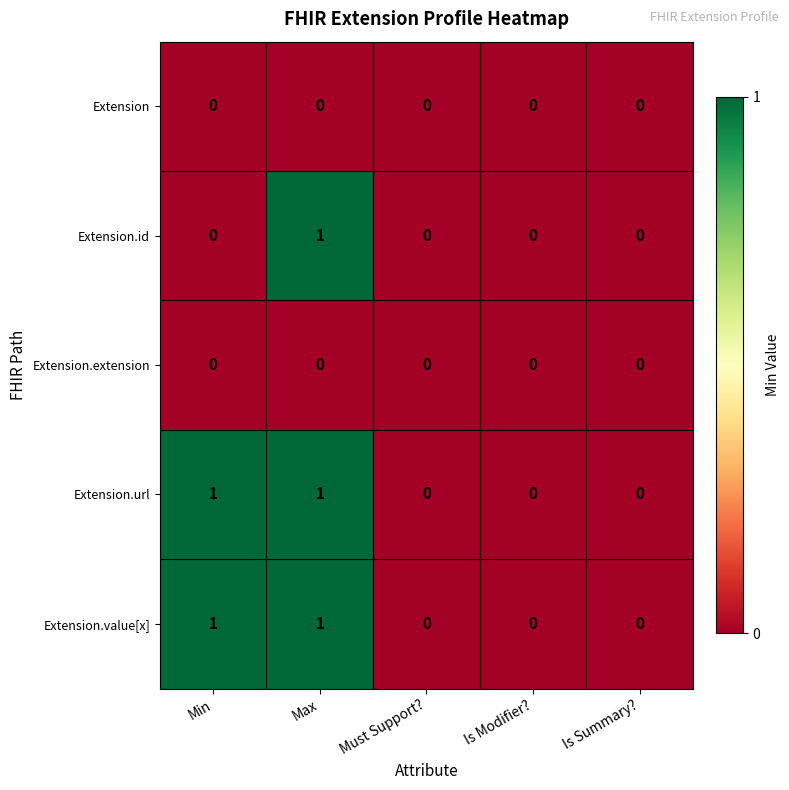

Reading left to right, list all the values displayed in this chart.

Extension: Min=0	Max=0	Must Support?=0	Is Modifier?=0	Is Summary?=0
Extension.id: Min=0	Max=1	Must Support?=0	Is Modifier?=0	Is Summary?=0
Extension.extension: Min=0	Max=0	Must Support?=0	Is Modifier?=0	Is Summary?=0
Extension.url: Min=1	Max=1	Must Support?=0	Is Modifier?=0	Is Summary?=0
Extension.value[x]: Min=1	Max=1	Must Support?=0	Is Modifier?=0	Is Summary?=0